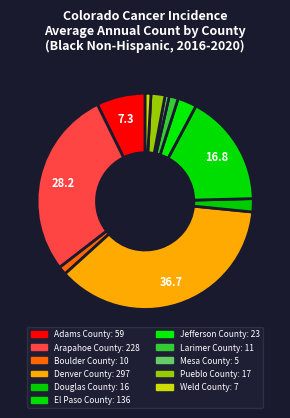

To the nearest percent, what portion does Larimer County represent?

1%